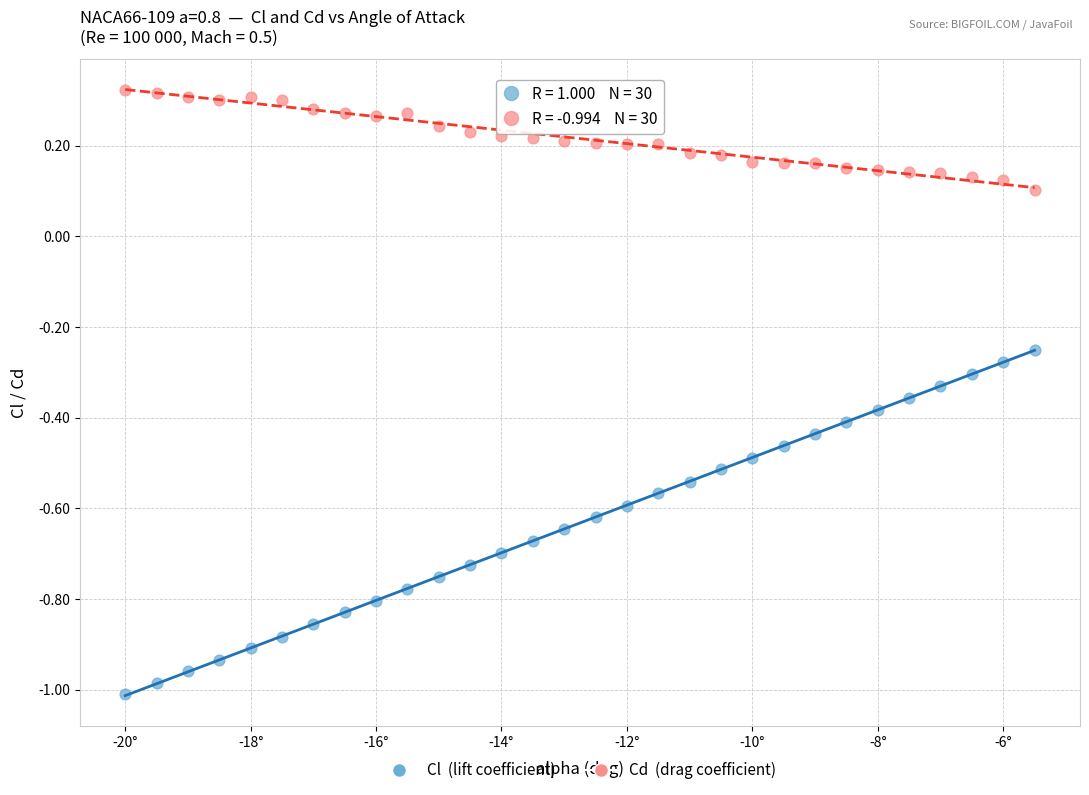

Across all data points, what is the range of Y values (max minus min)?

1.3